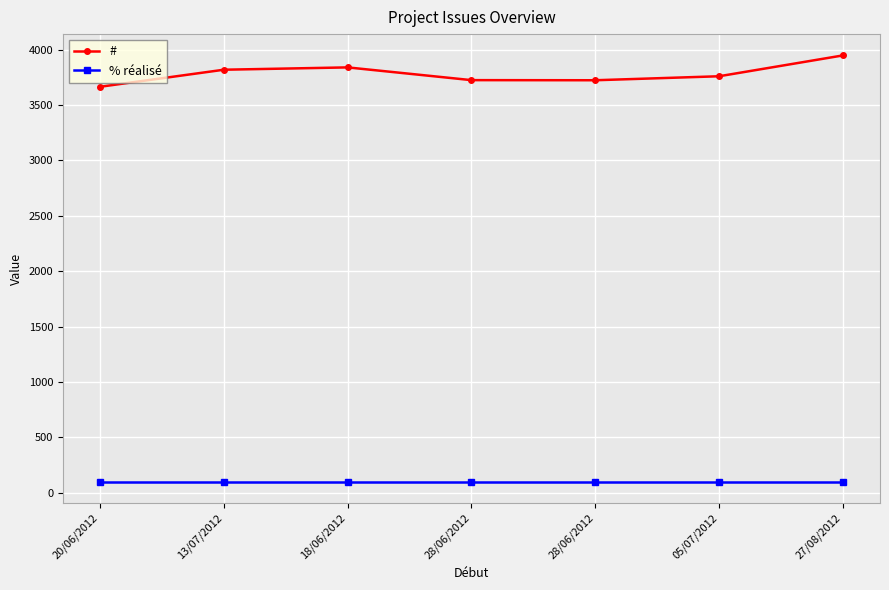

What are all the series names shown in the legend?

#, % réalisé